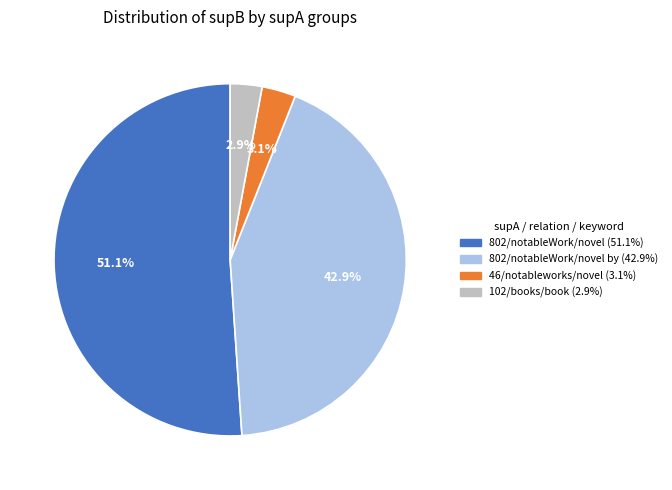

Is there a majority slice in this chart?

Yes